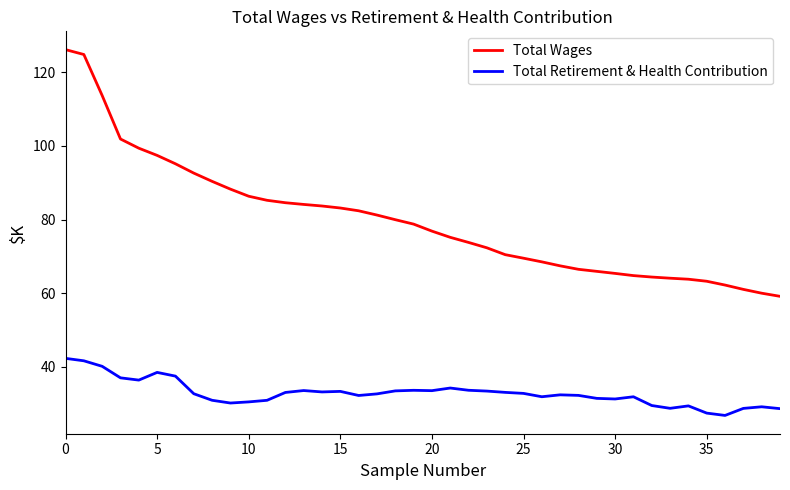

What is the greatest value displayed?

126.2